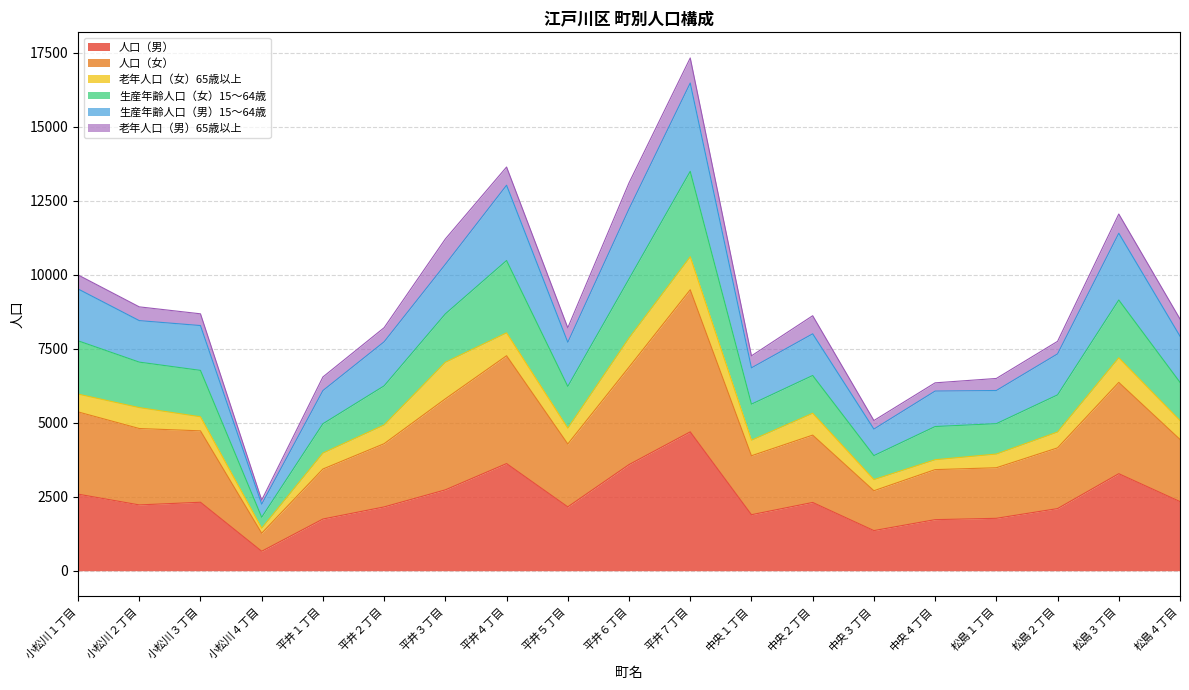

At which category is the sum across all series the highest?

平井７丁目